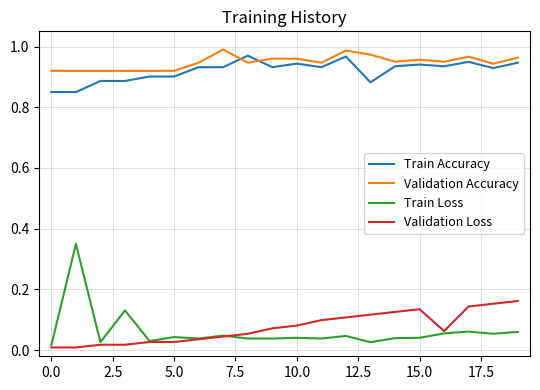

True or false: Train Accuracy and Train Loss cross at least once.

False